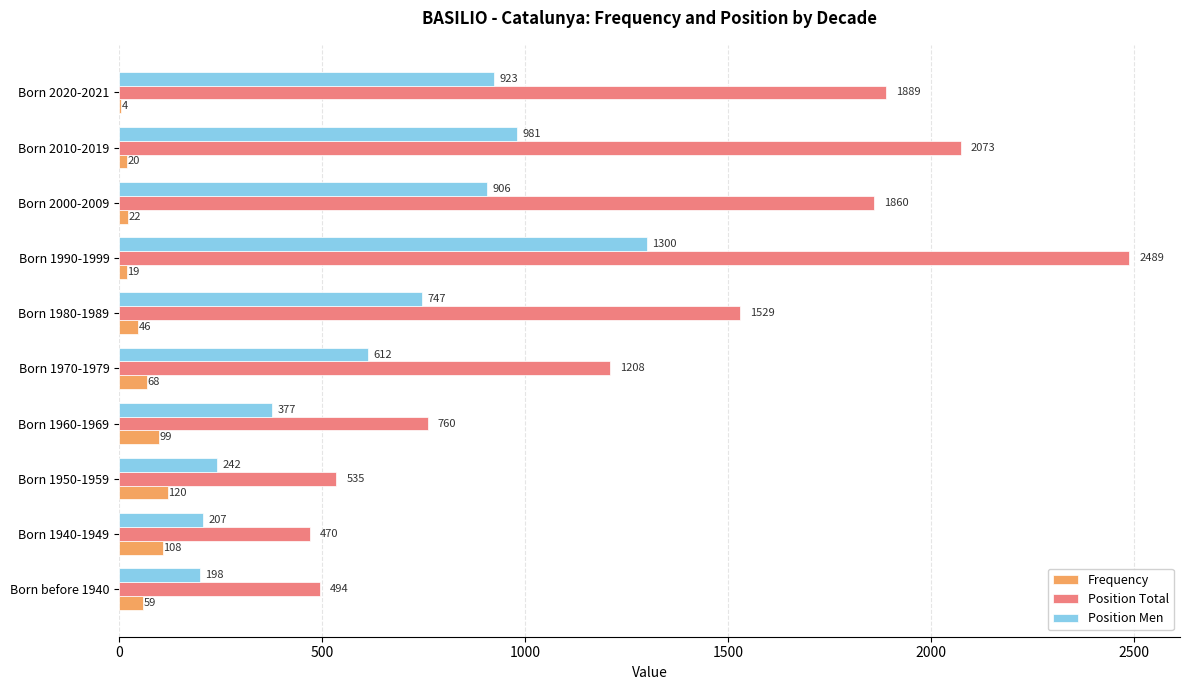

Which series changed the most between Born before 1940 and Born 2000-2009?

Position Total